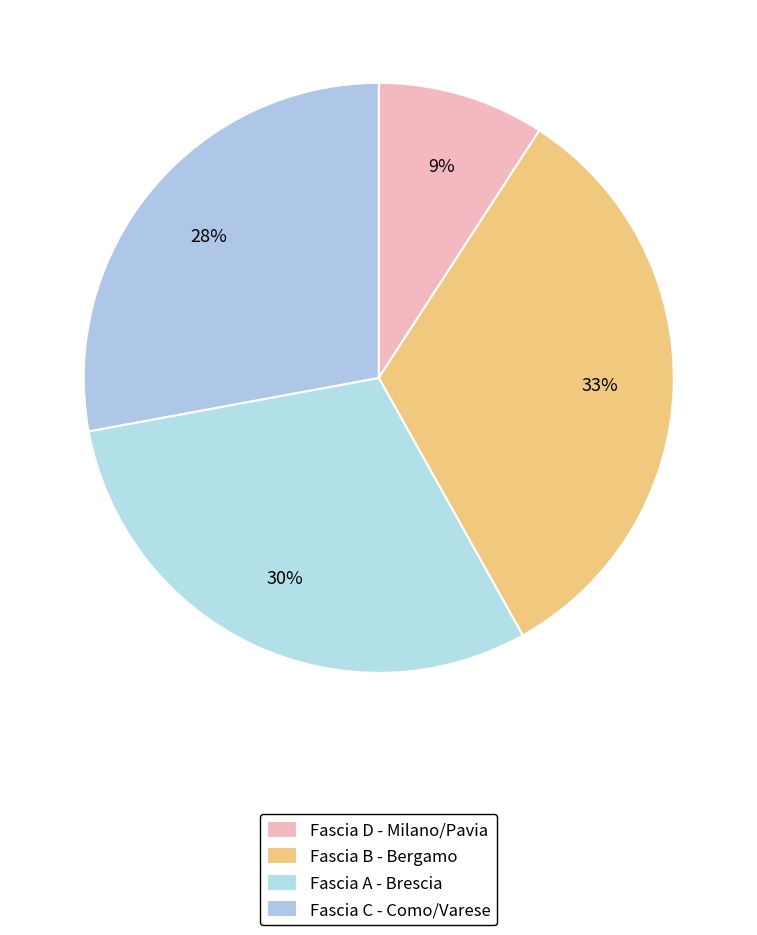

Count the number of slices in the pie.

4